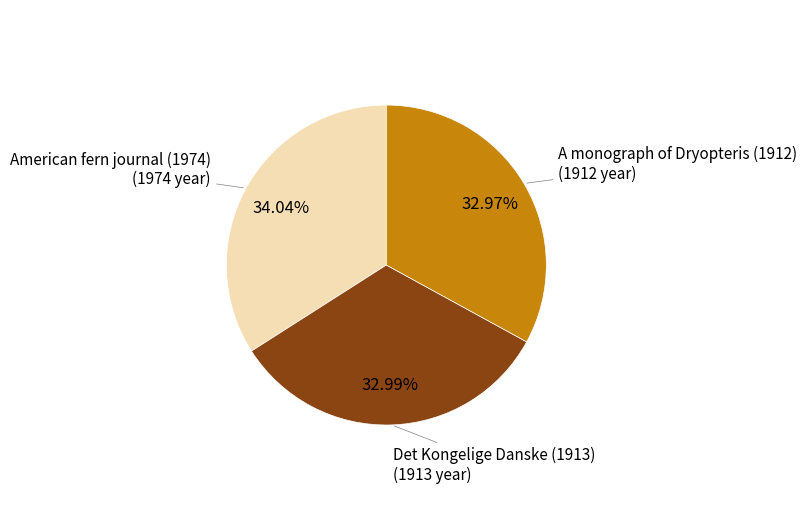

To the nearest percent, what is the combined percentage of A monograph of Dryopteris (1912) and American fern journal (1974)?

67%